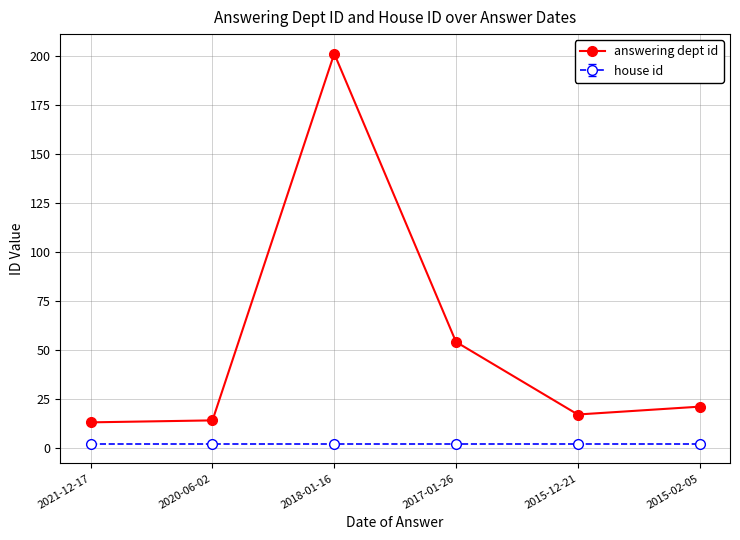

What is the maximum value shown in the chart?

201